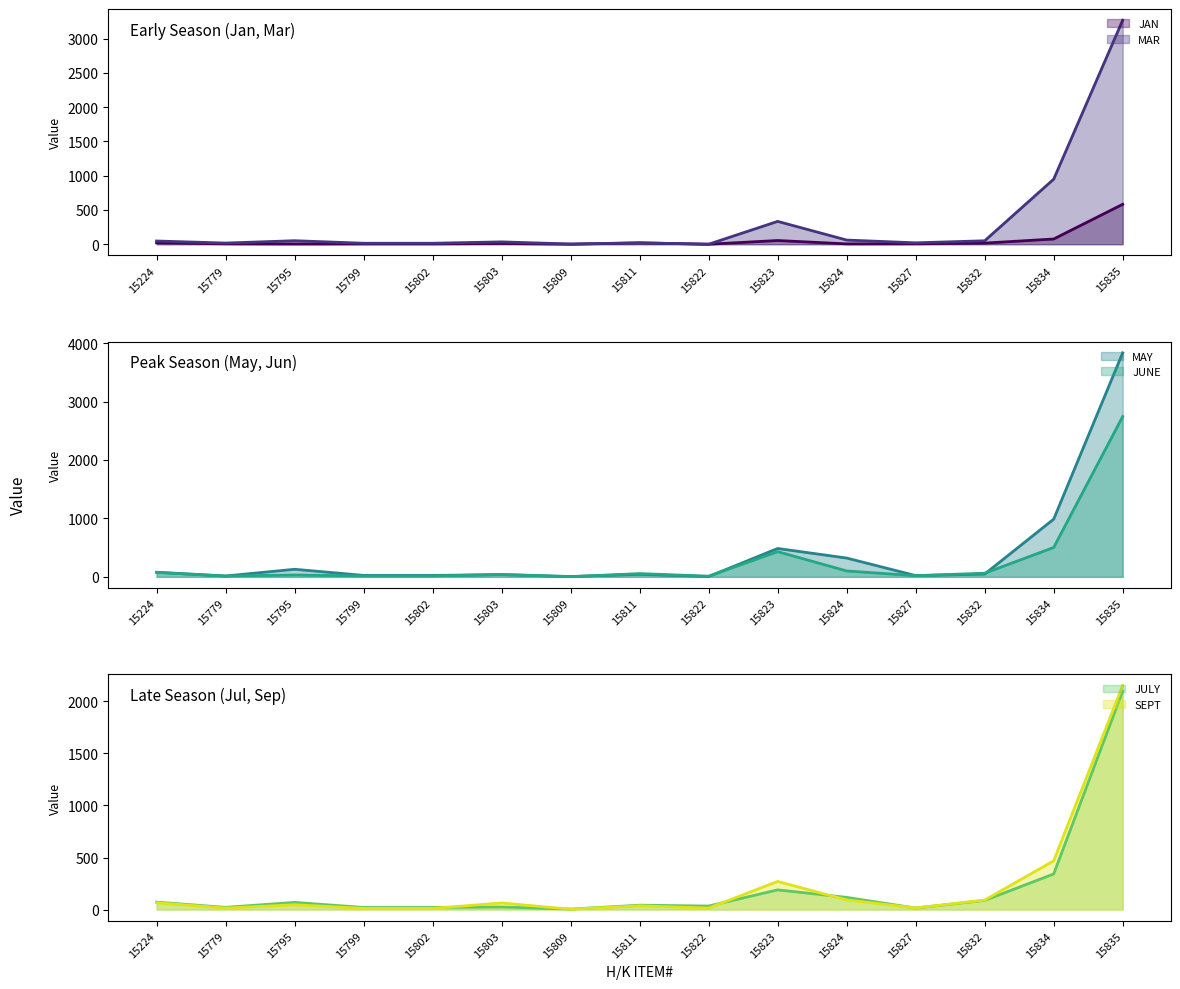

Where is the first local maximum for MAY?

15795